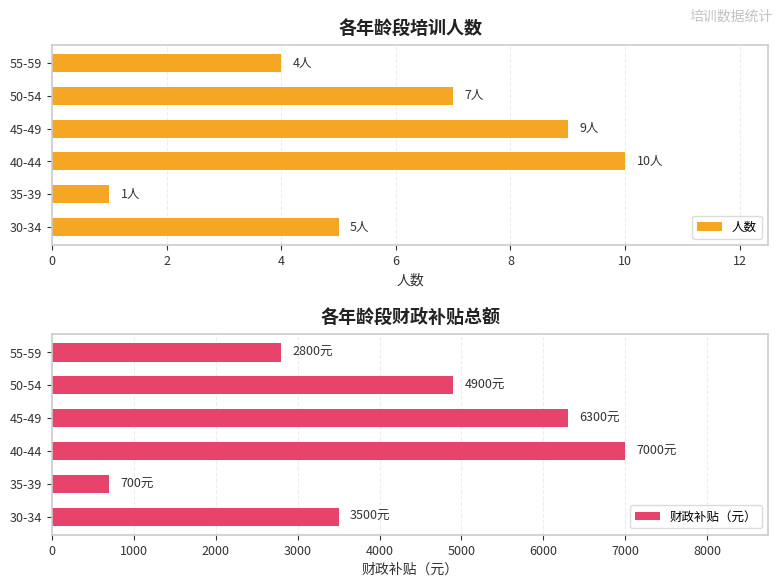

The value of 财政补贴（元） at 45-49 is 6300. True or false?

True